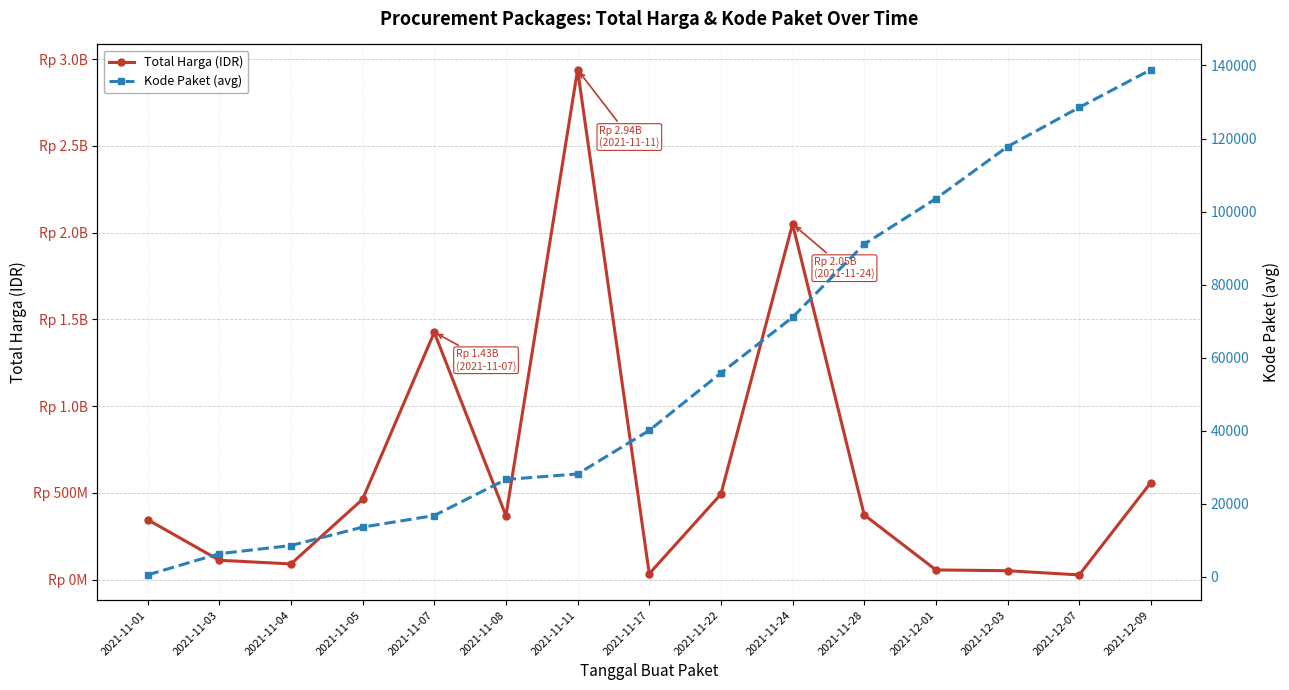

Is this an area chart (filled region under the line)?

No